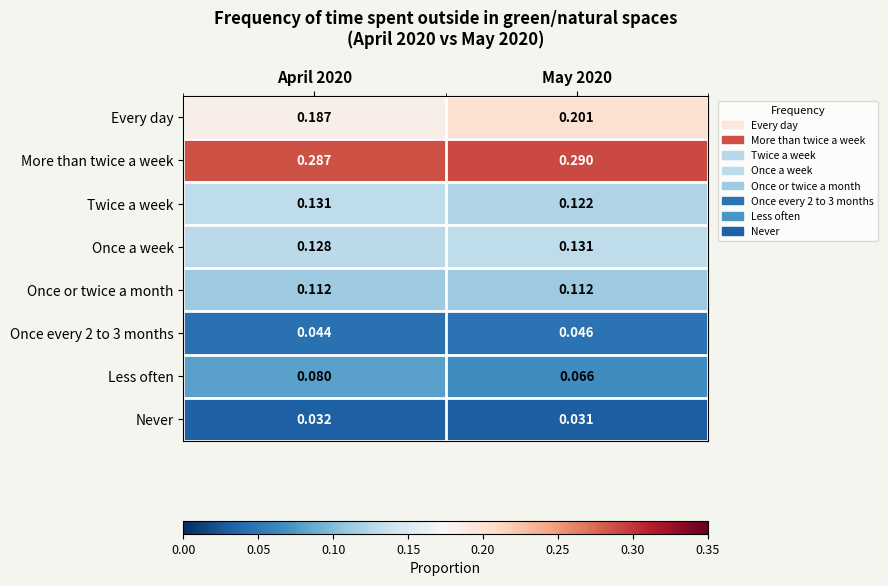

How many distinct data groups are displayed?

8